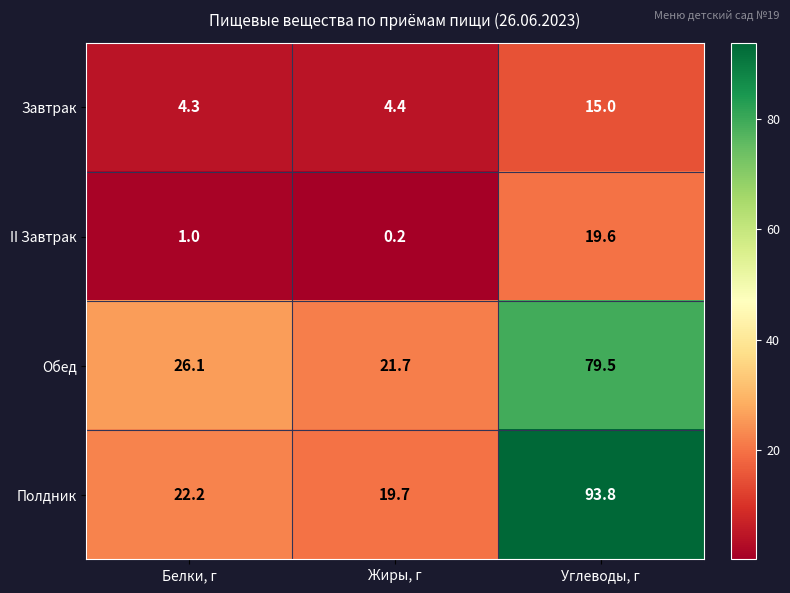

Rank the series by their maximum value, from highest to lowest.

Полдник, Обед, II Завтрак, Завтрак